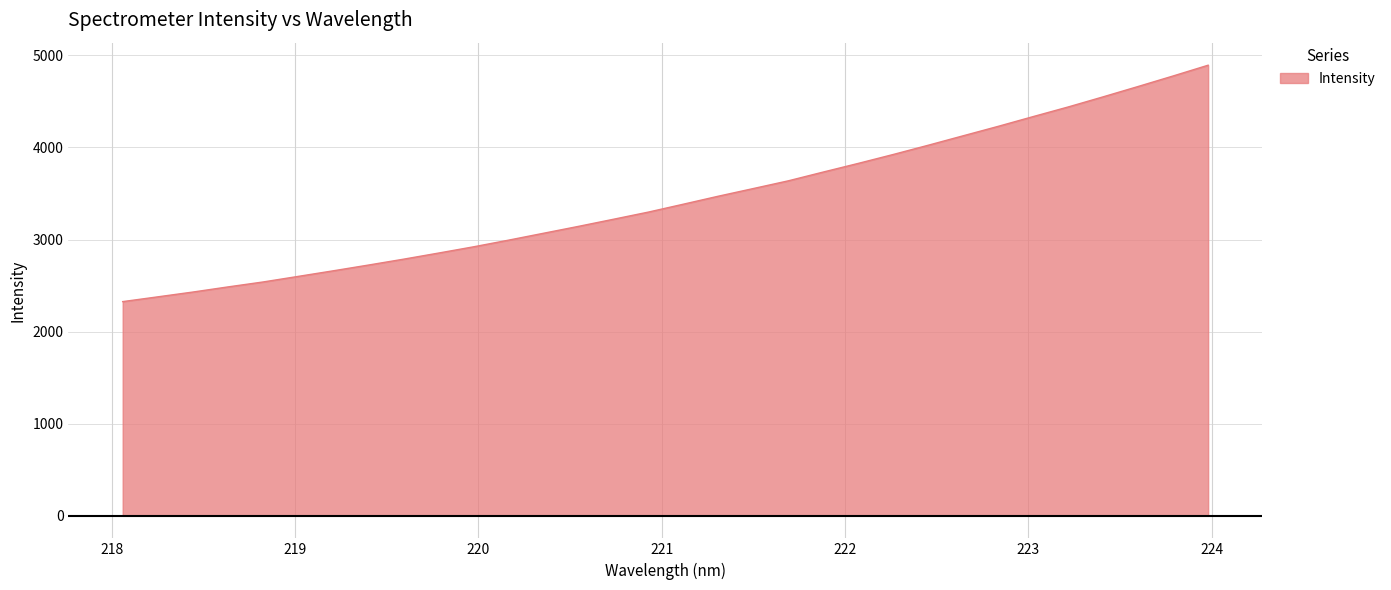

What is the maximum value shown in the chart?

4893.3